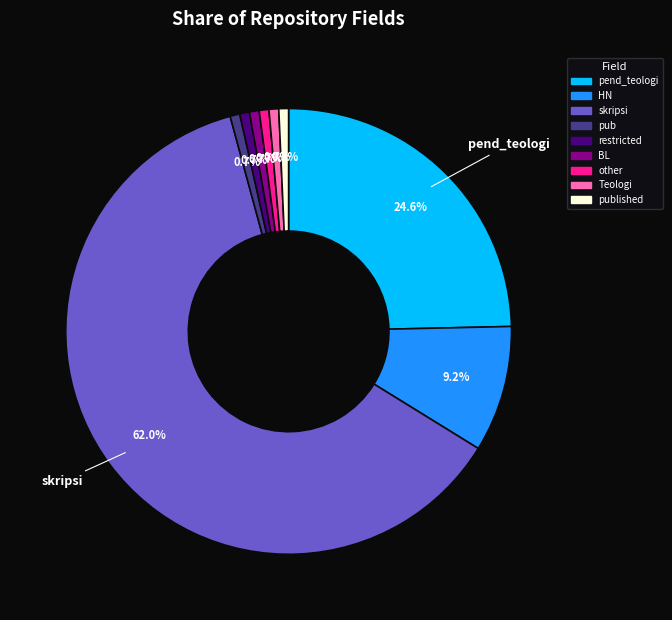

Which category has the biggest portion of the pie?

skripsi